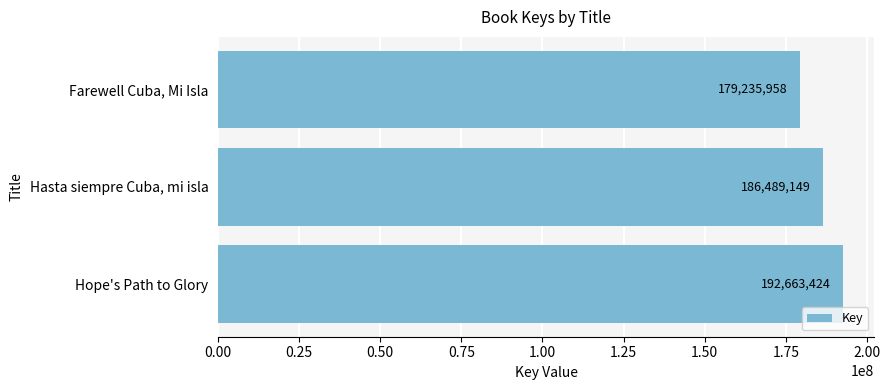

What is the smallest value displayed?

179235958